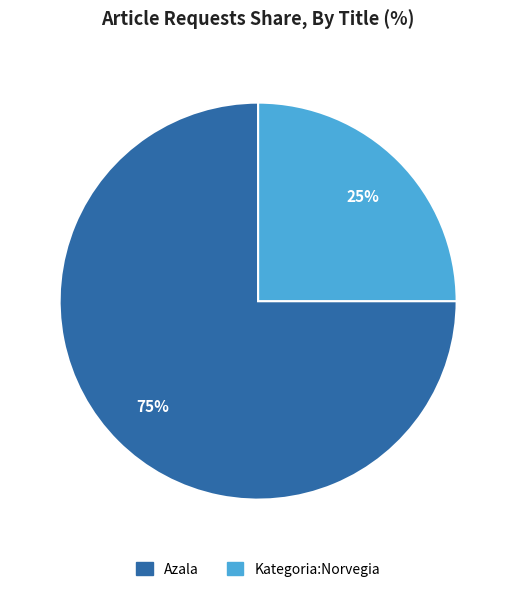

What percentage is the Kategoria:Norvegia slice, to the nearest percent?

25%